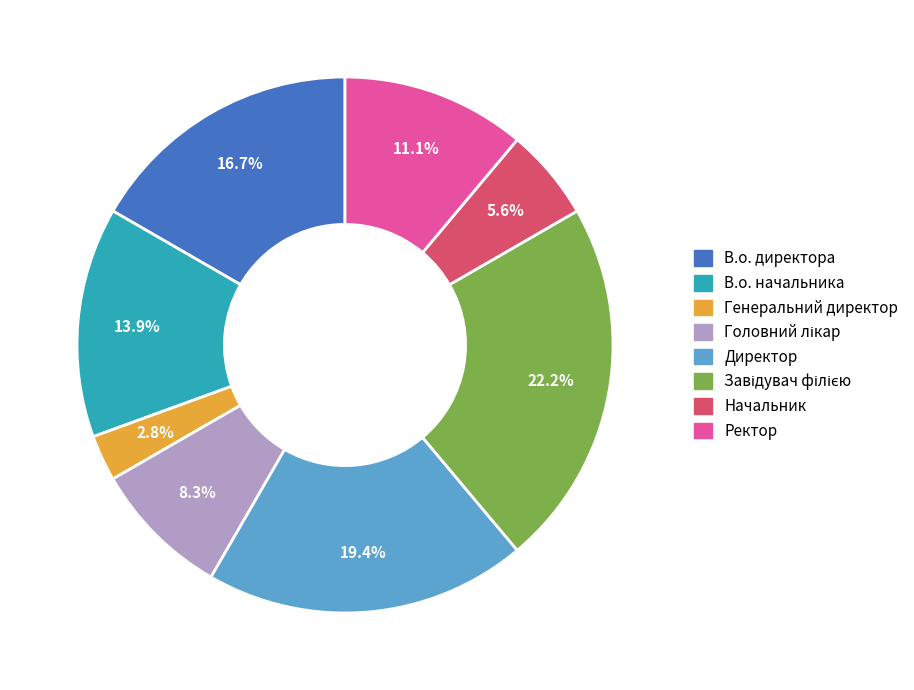

Does Ректор represent more than half of the total?

No